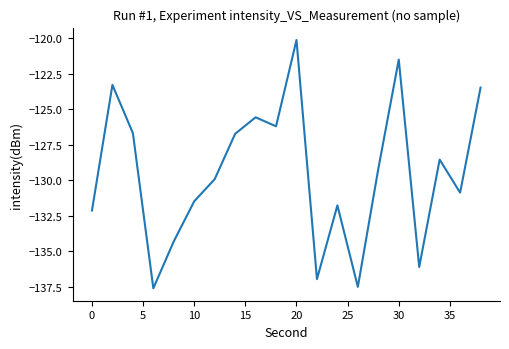

What is the greatest value displayed?

-120.1